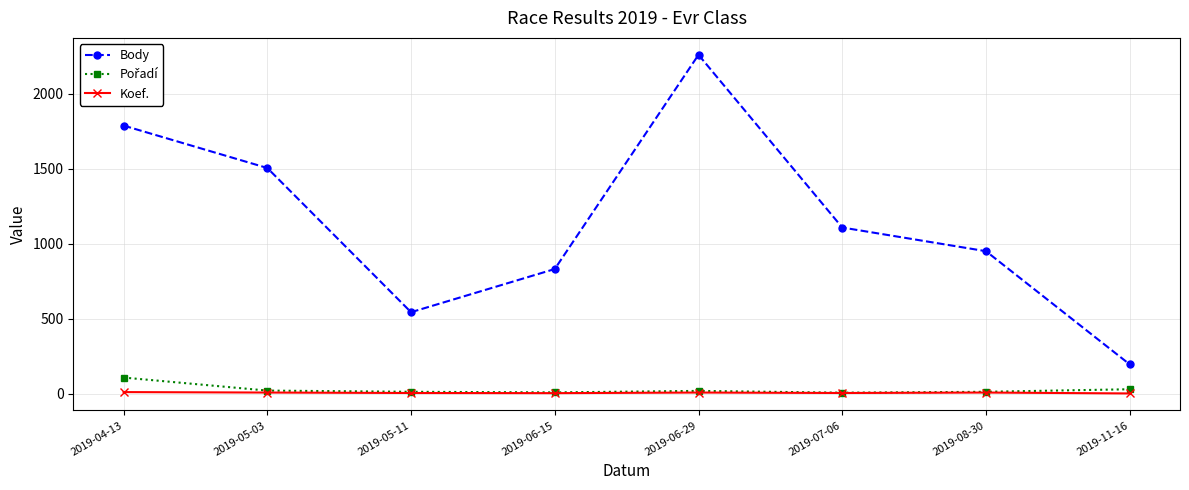

Which series has the largest total across all categories?

Body